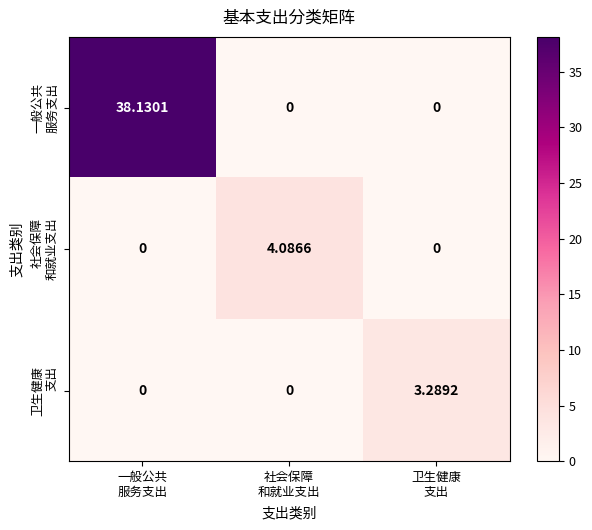

How many data points does each series have?

3